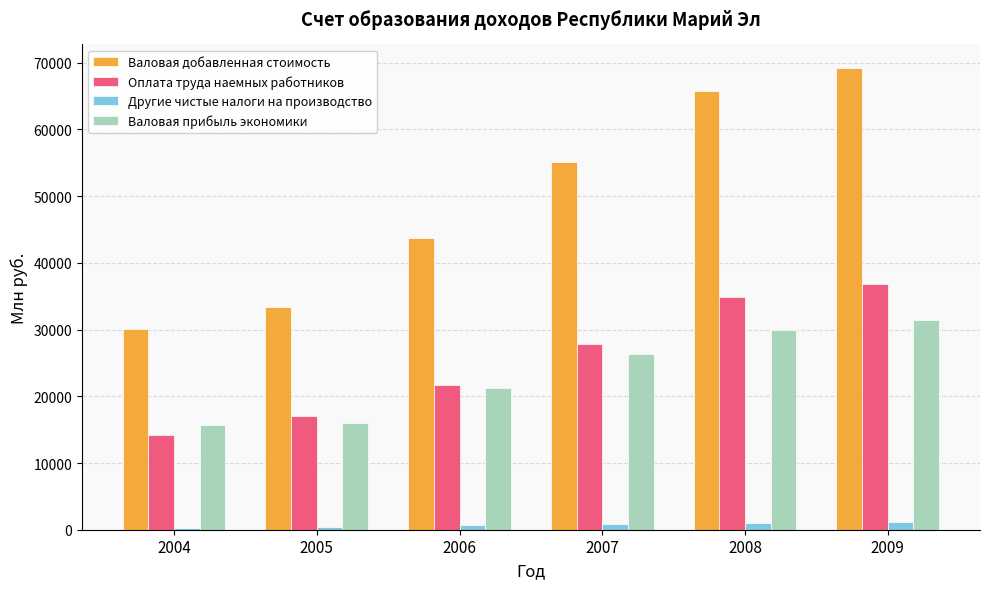

Which series changed the most between 2007 and 2008?

Валовая добавленная стоимость